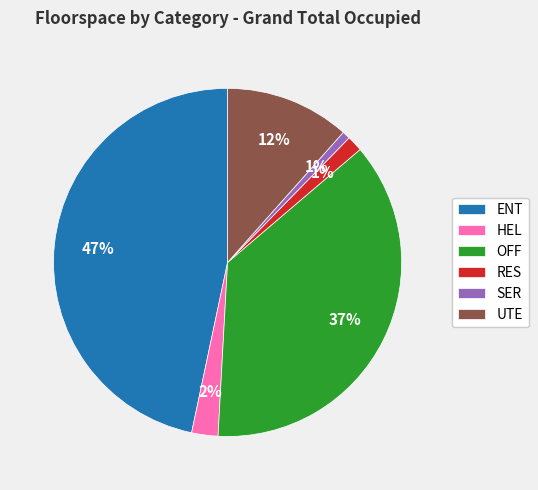

Between SER and HEL, which is larger?

HEL